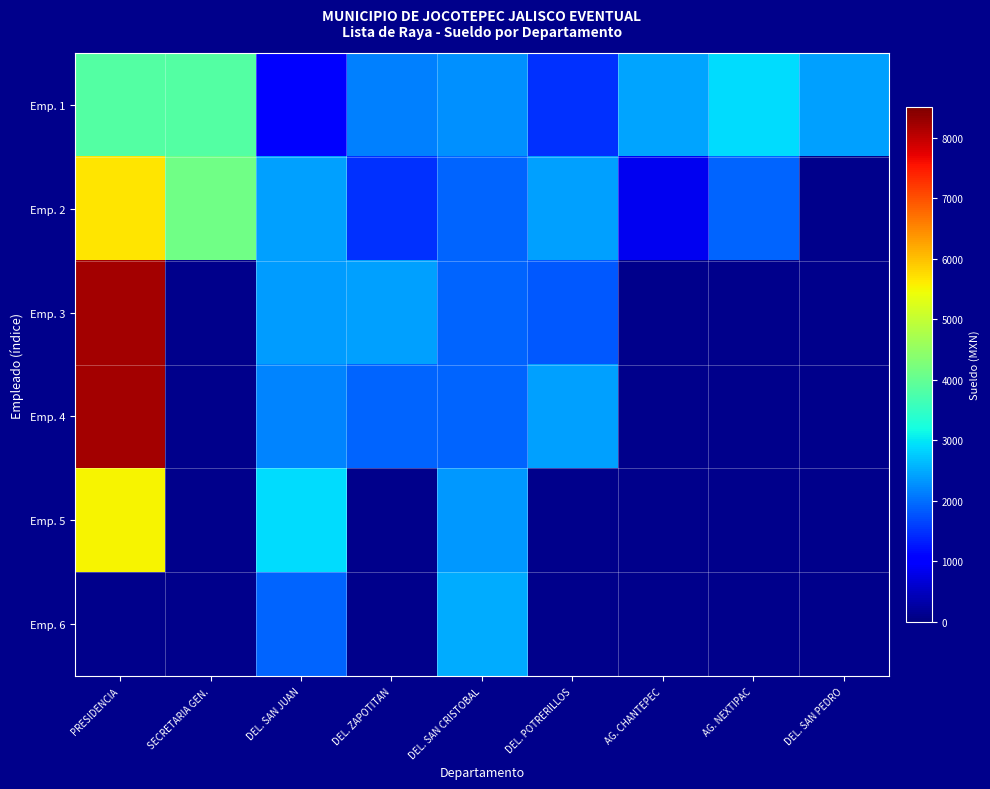

True or false: Emp. 1 has a value of 2396.0 at DEL. SAN PEDRO.

True